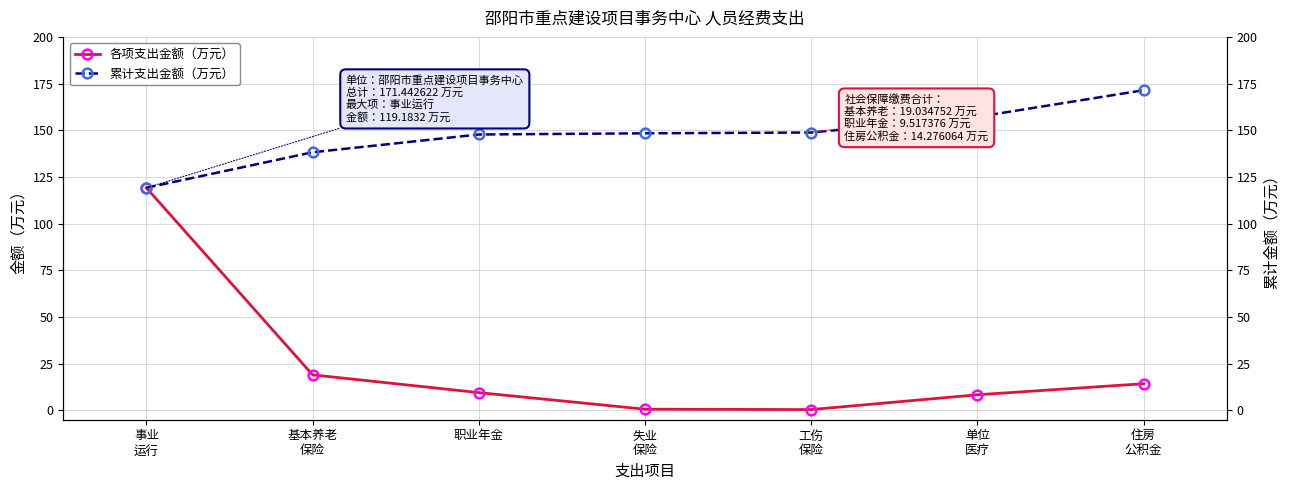

Which series changed the most between 事业
运行 and 单位
医疗?

各项支出金额（万元）